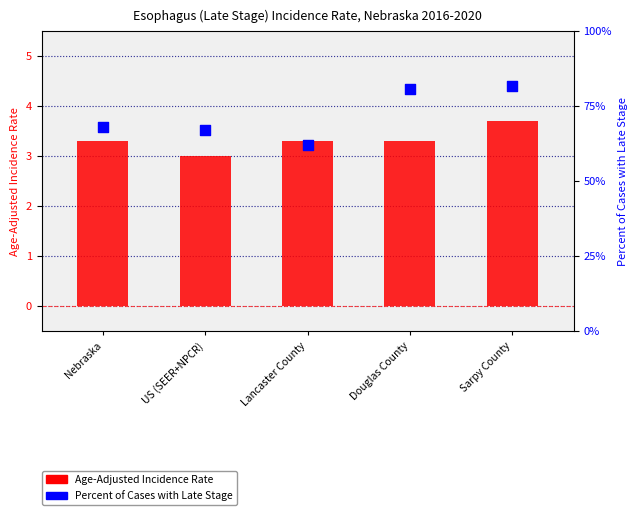

What is the total value across all series at Lancaster County?

65.4